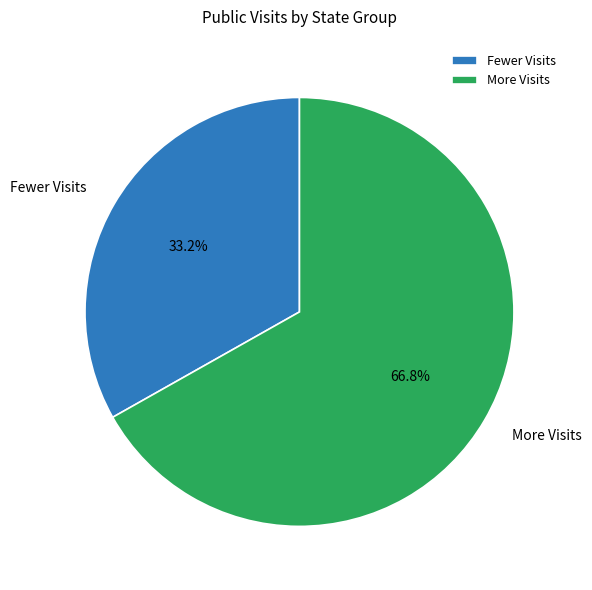

Rank the categories by value from lowest to highest.

Fewer Visits, More Visits